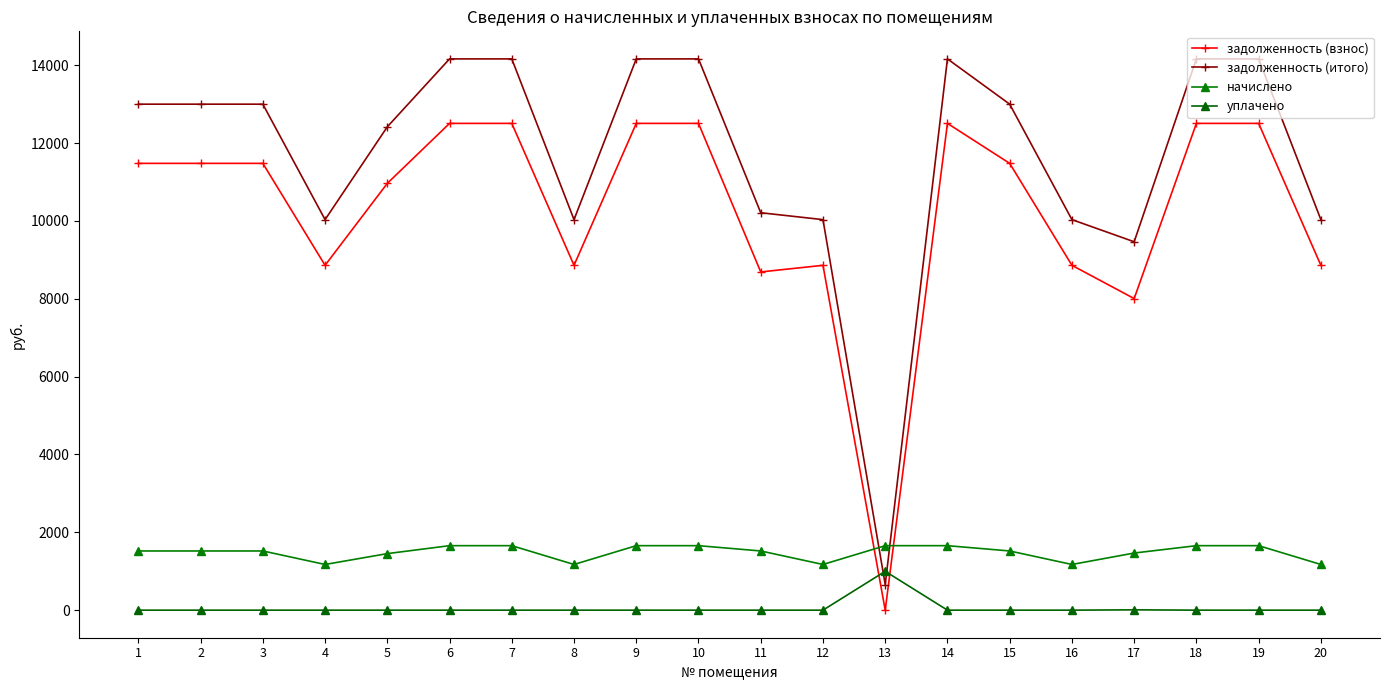

True or false: уплачено has a value of -696.6 at 18.

False